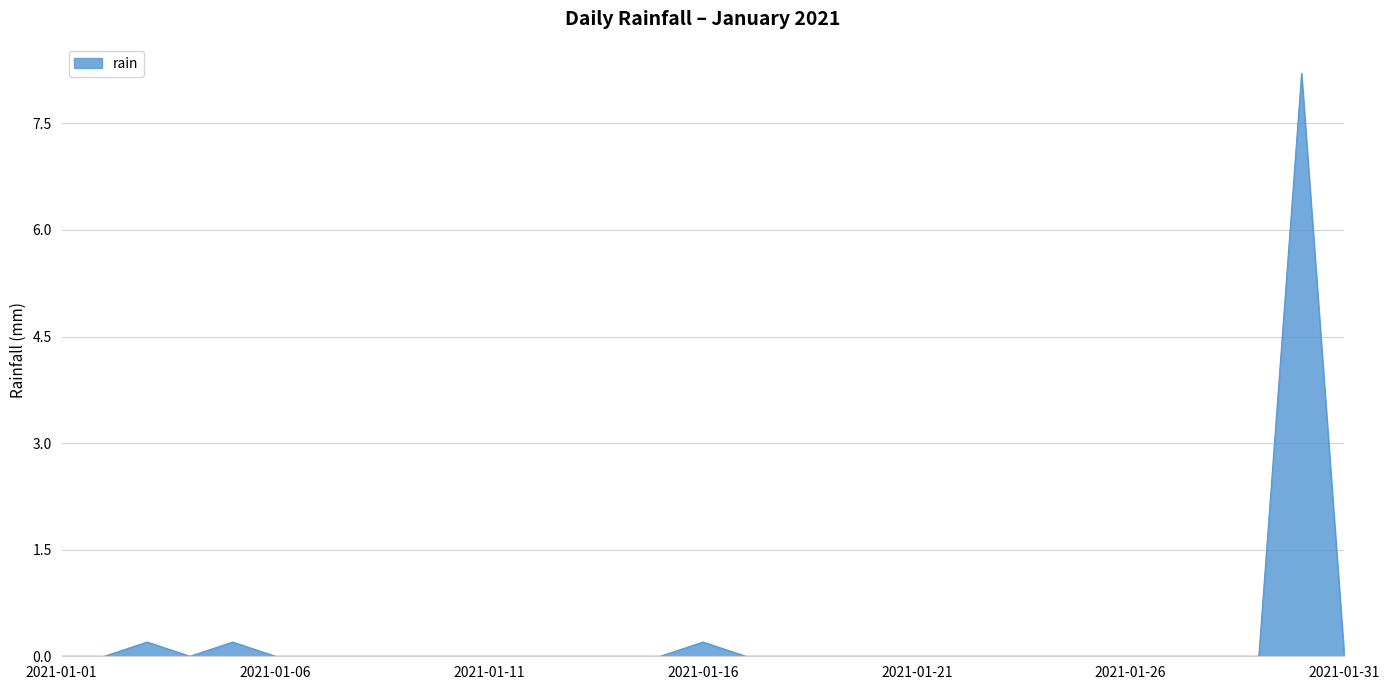

What is the difference between the maximum and minimum values?

8.2